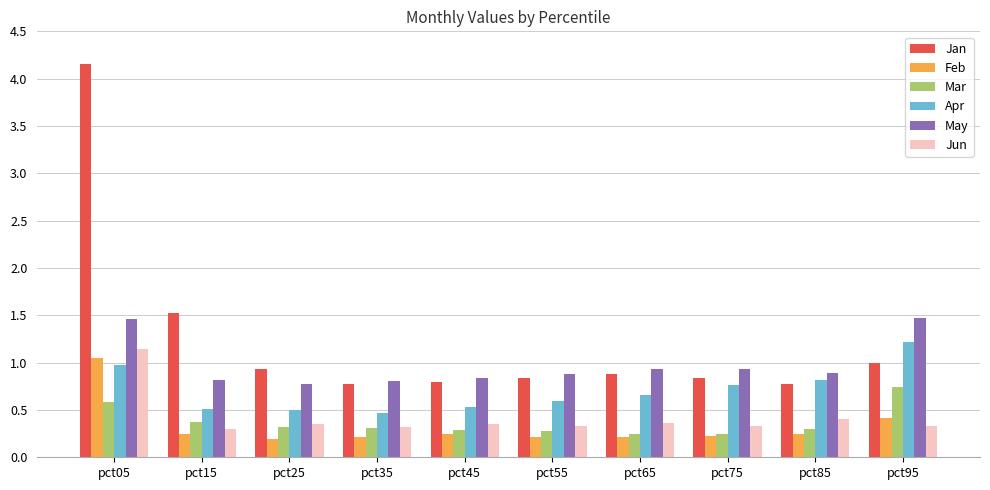

What is the minimum value for Jan?

0.8